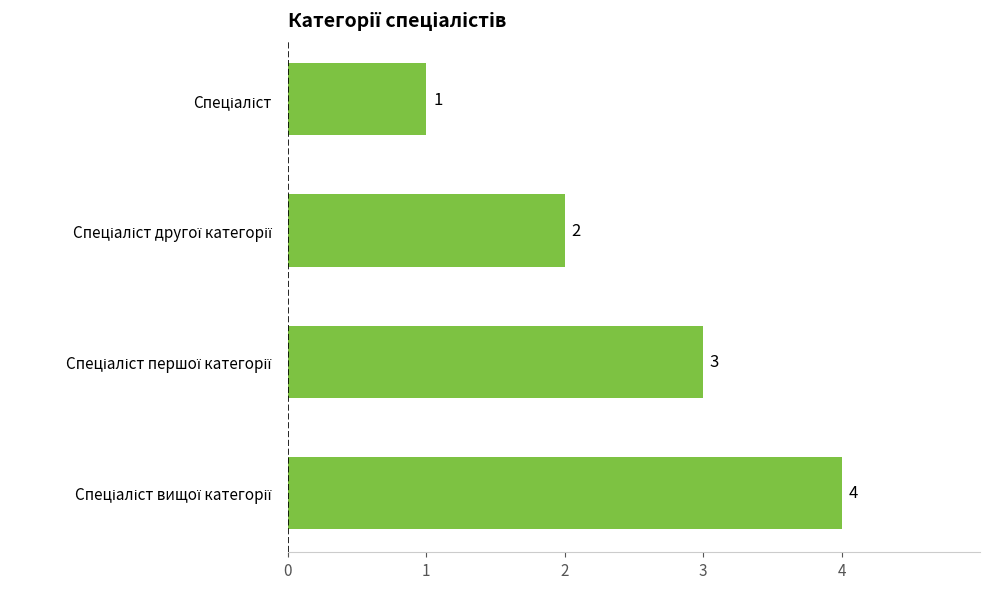

What is the difference between the maximum and minimum values?

3